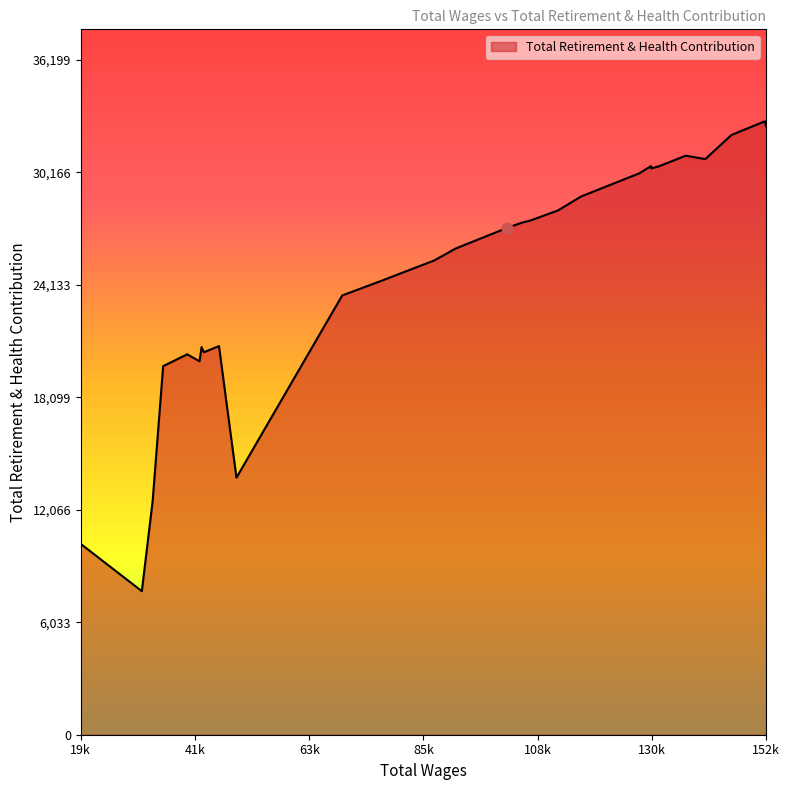

What is the difference between the maximum and minimum values?

25207